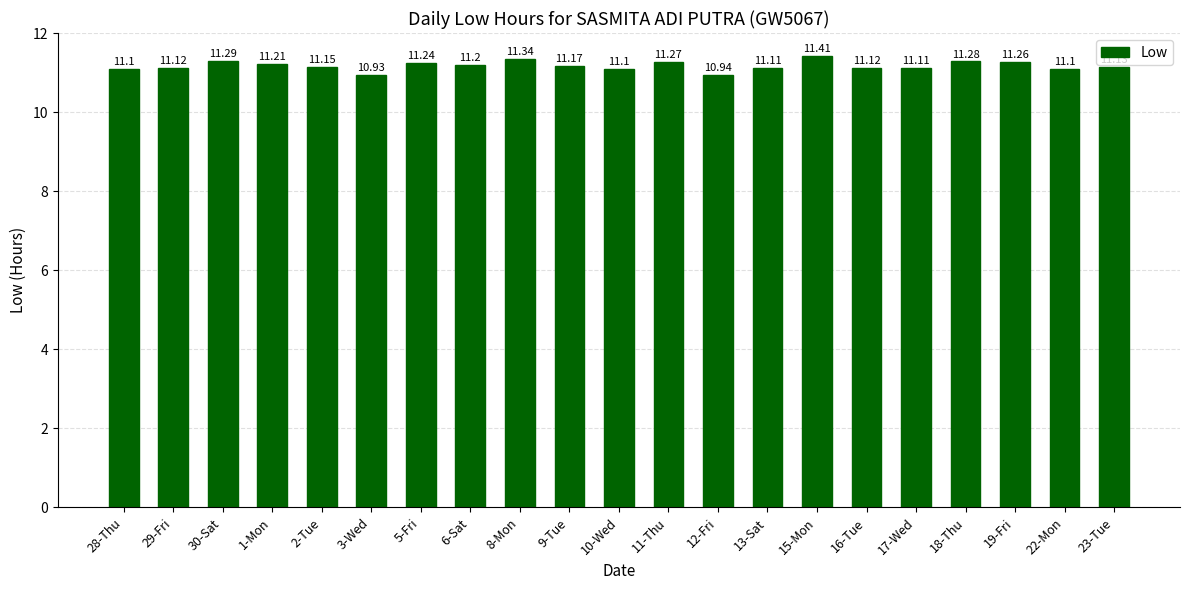

Approximately how many times larger is the value at 12-Fri compared to 18-Thu?

1.0